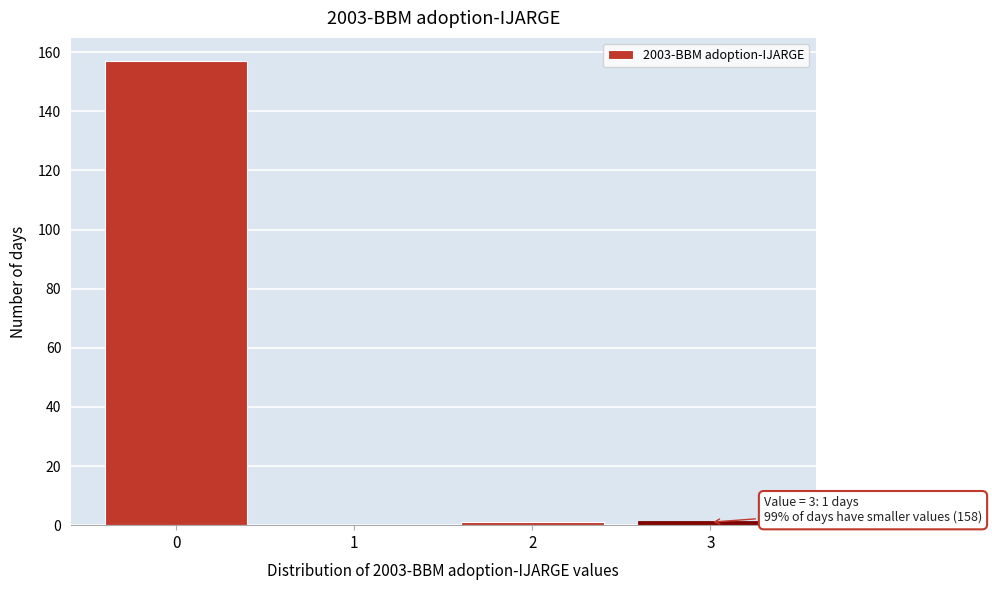

Reading left to right, transcribe all the data shown in this chart.

0=157	1=0	2=1	3=1